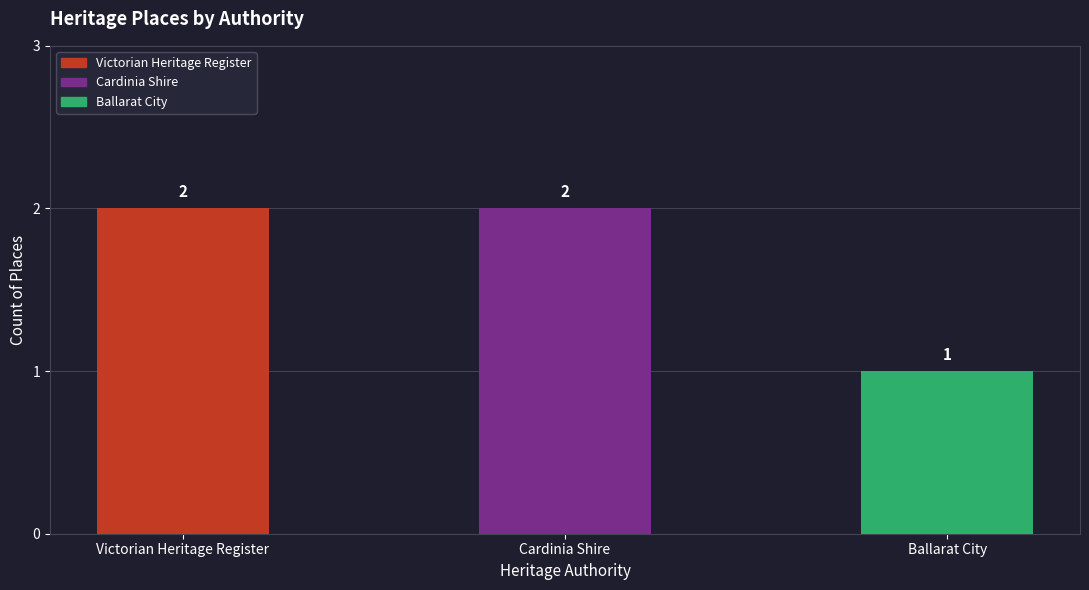

Which has a higher value, Cardinia Shire or Ballarat City?

Cardinia Shire